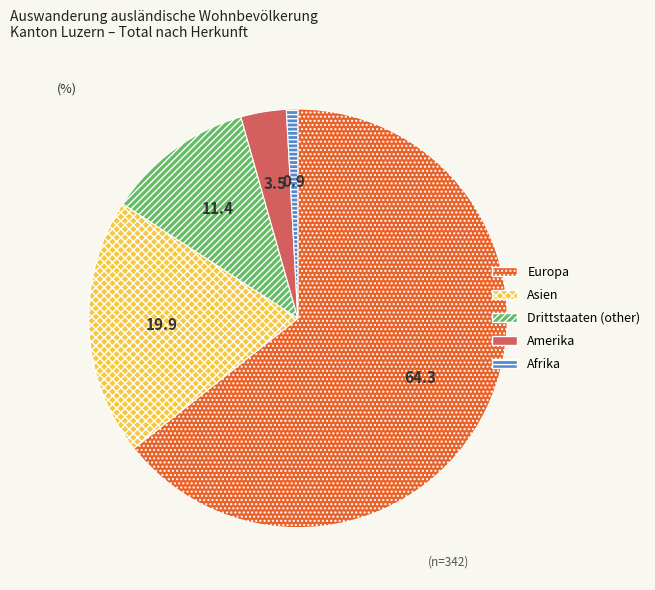

The Europa slice represents 64% of the pie. True or false?

True